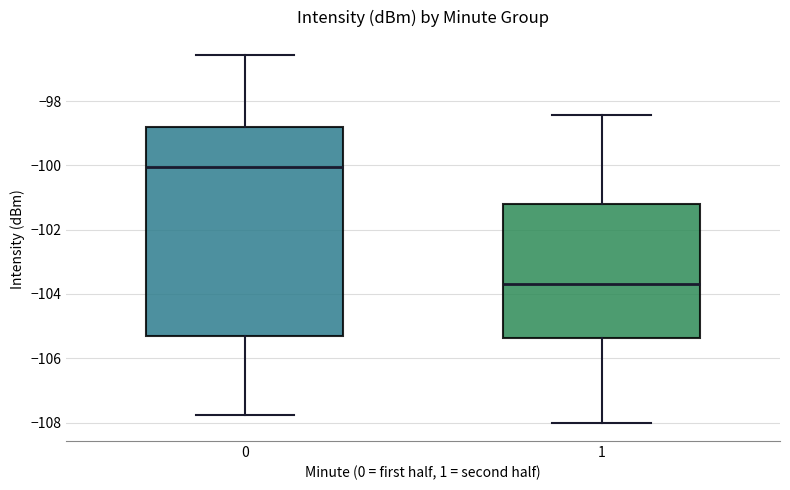

Where does the median line of the box at x = 0 sit on the y-axis? The values are not printed on the chart, so give them approximately, as read against the axis.

-100.0